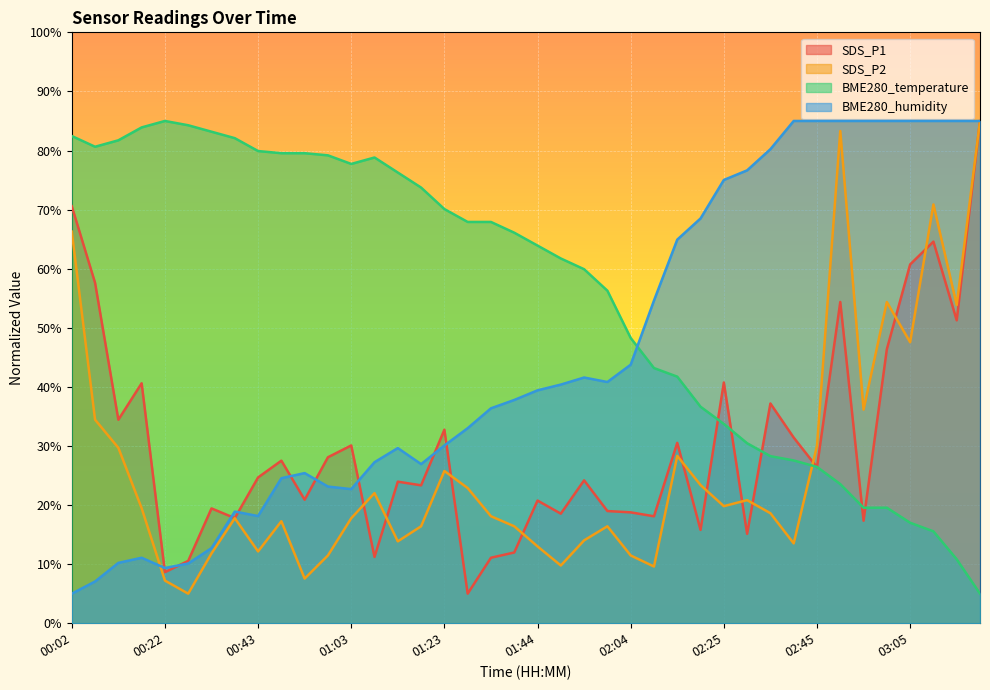

Which series has the largest total across all categories?

BME280_temperature